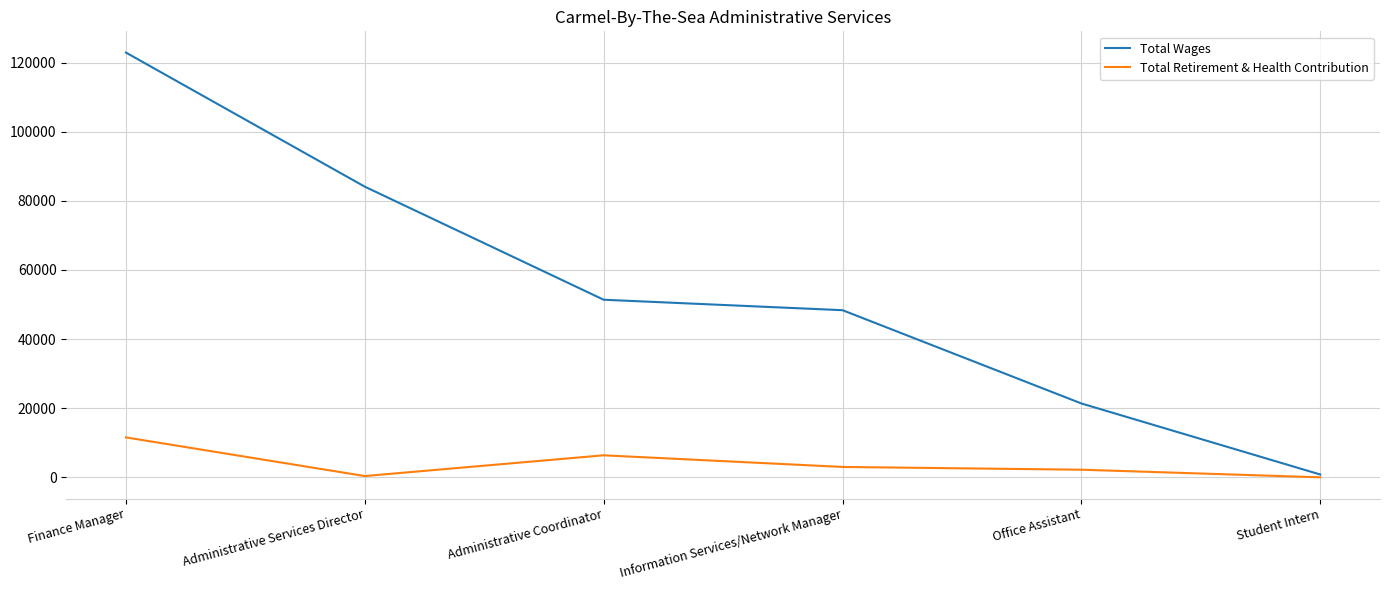

At which label does Total Wages reach its peak?

Finance Manager